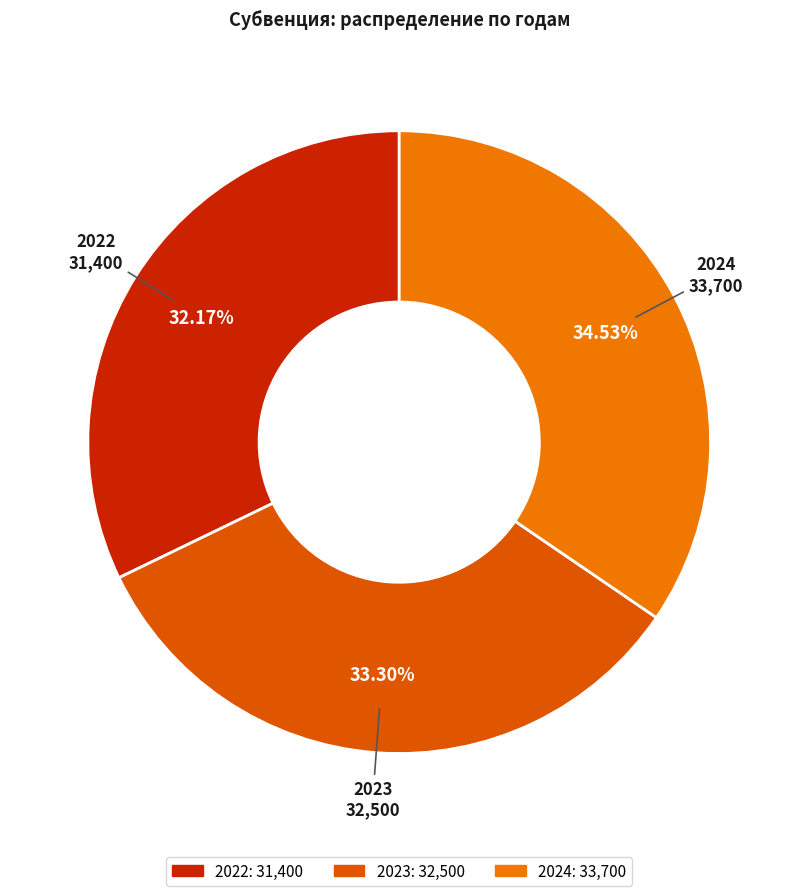

Count the number of slices in the pie.

3